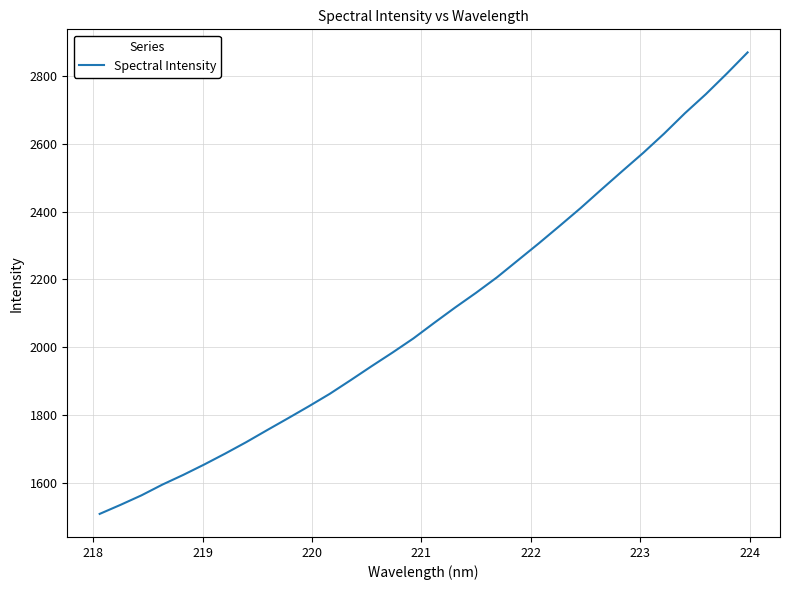

What is the average value?

2099.1